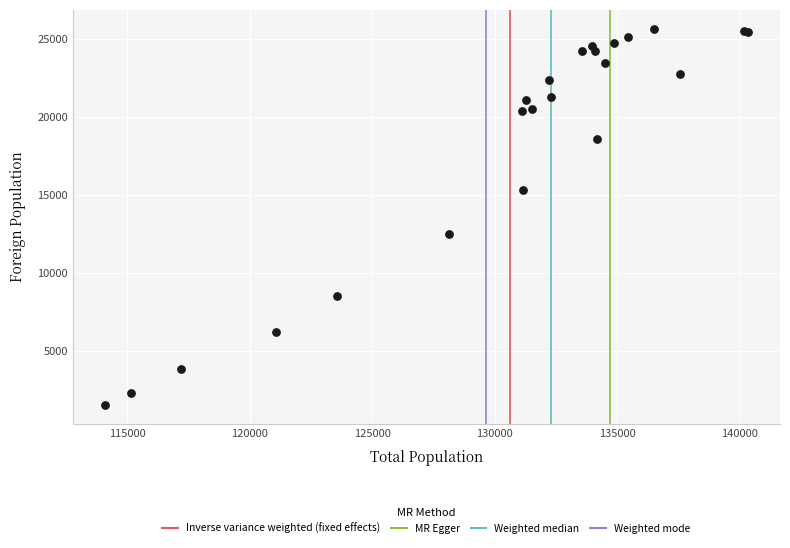

What Y value in the scatter plot is closest to 13600?

12501